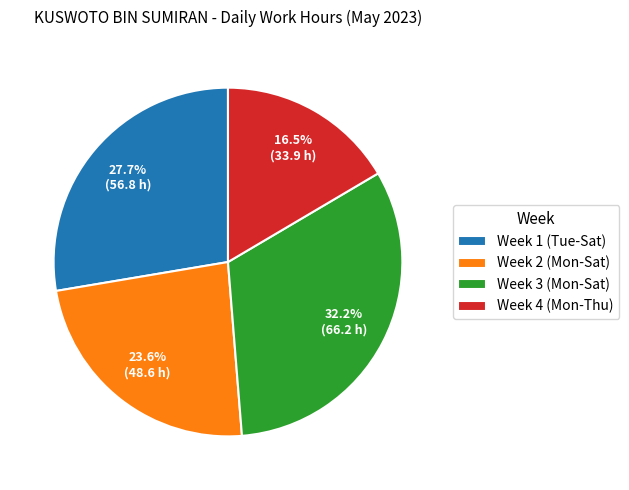

Does Week 4 (Mon-Thu) account for over 50% of the chart?

No